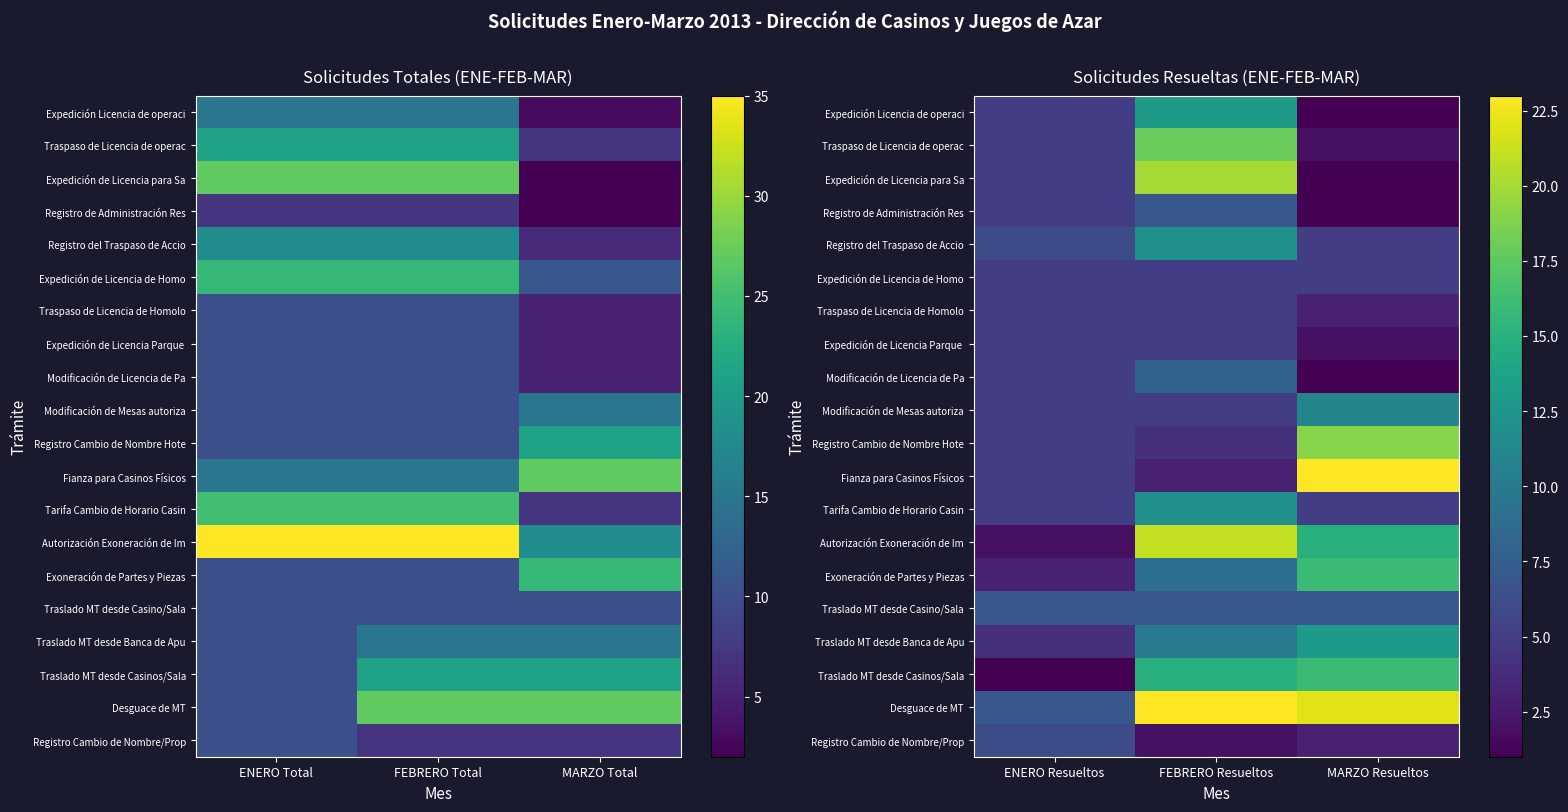

Where is Traspaso de Licencia de operac nearest to the value 10?

ENERO Resueltos